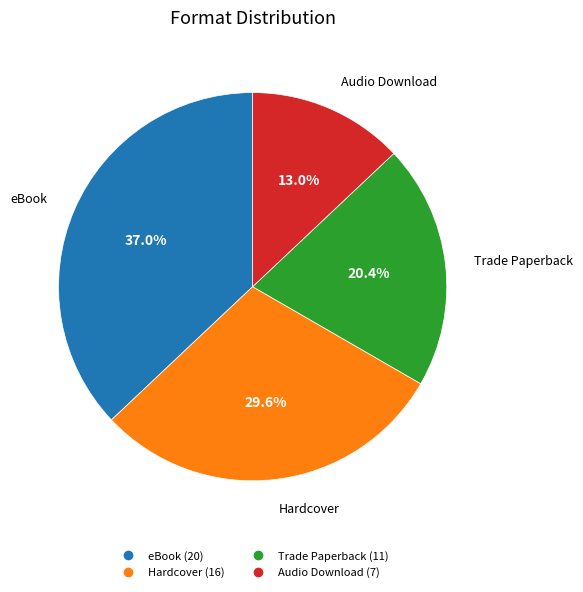

Rank the categories by value from highest to lowest.

eBook, Hardcover, Trade Paperback, Audio Download